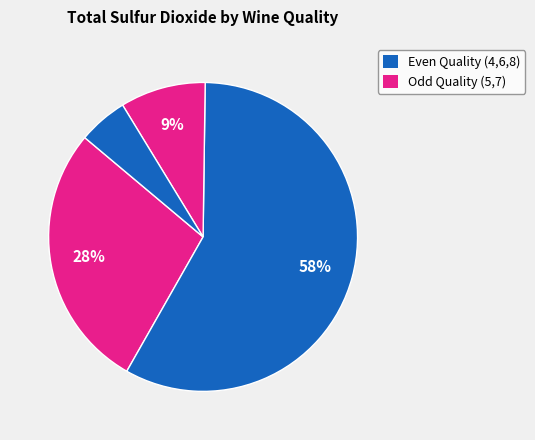

How many slices are in this pie chart?

4